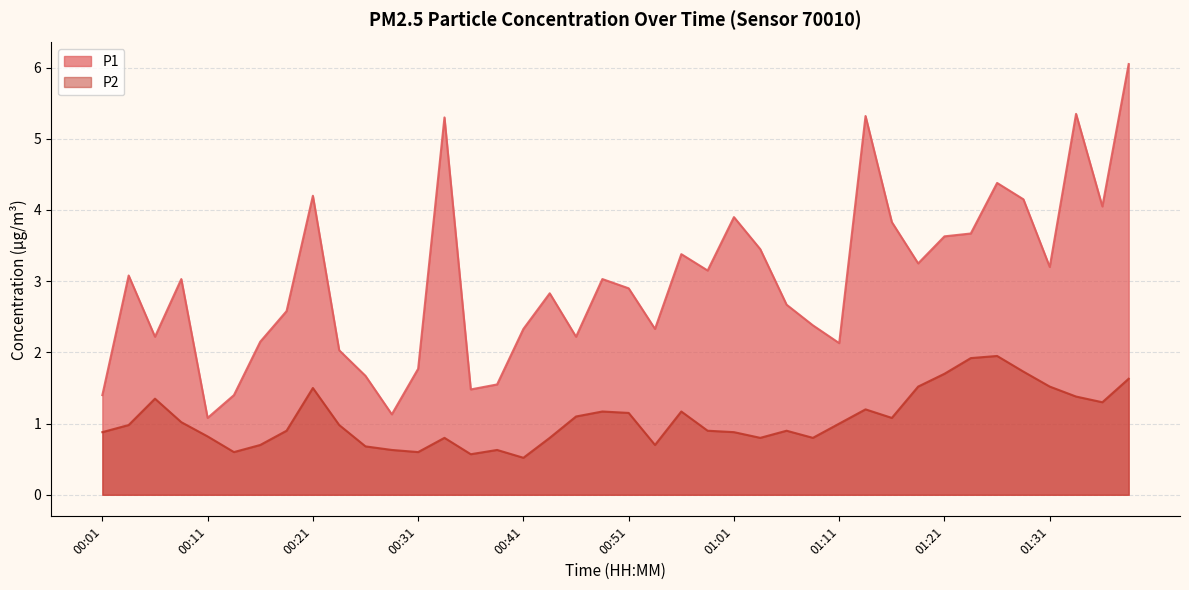

What is the difference between the P2 values at 00:56 and 01:28?

0.6